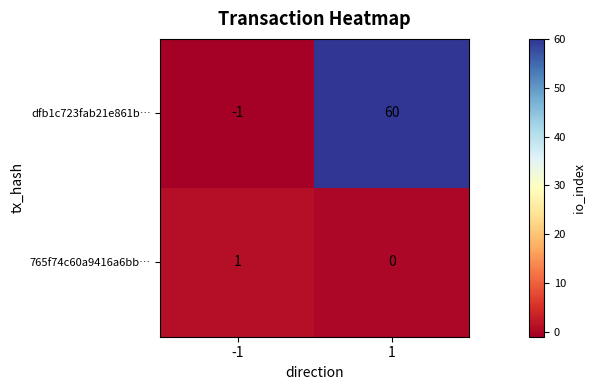

How many values in the 765f74c60a9416a6bb… series are below 1?

1